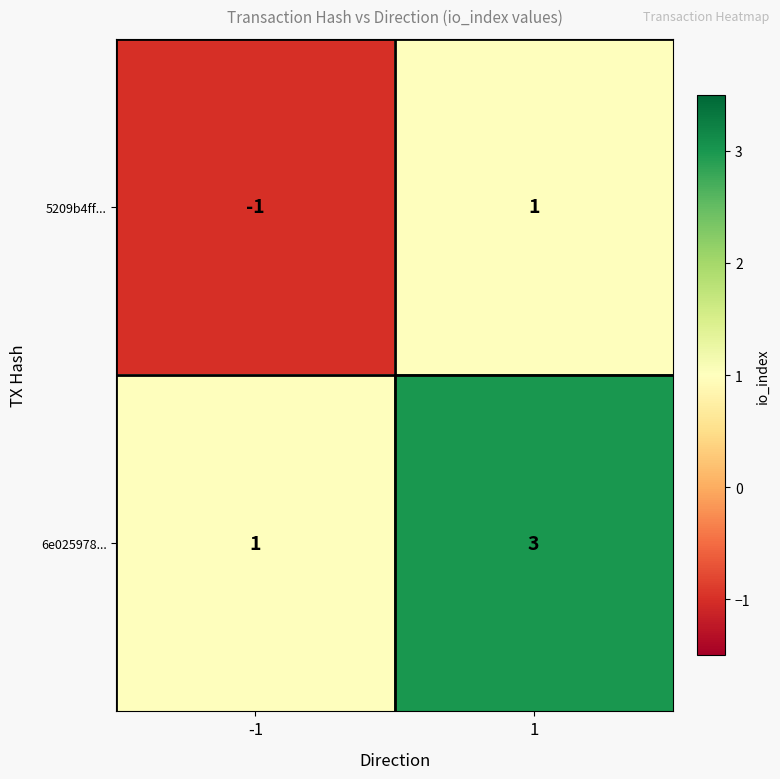

What is the total value across all series at 1?

4